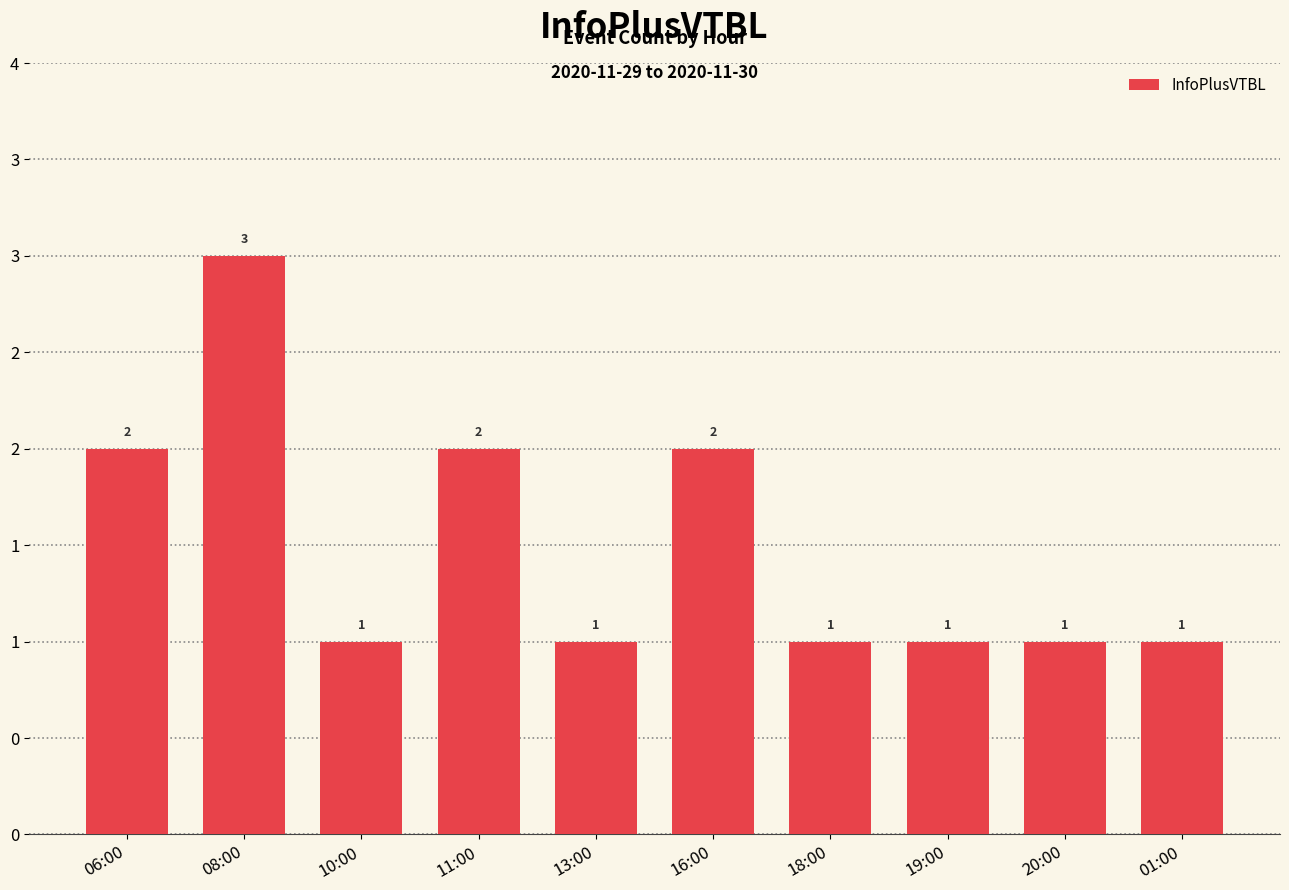

Does the chart contain any negative values?

No